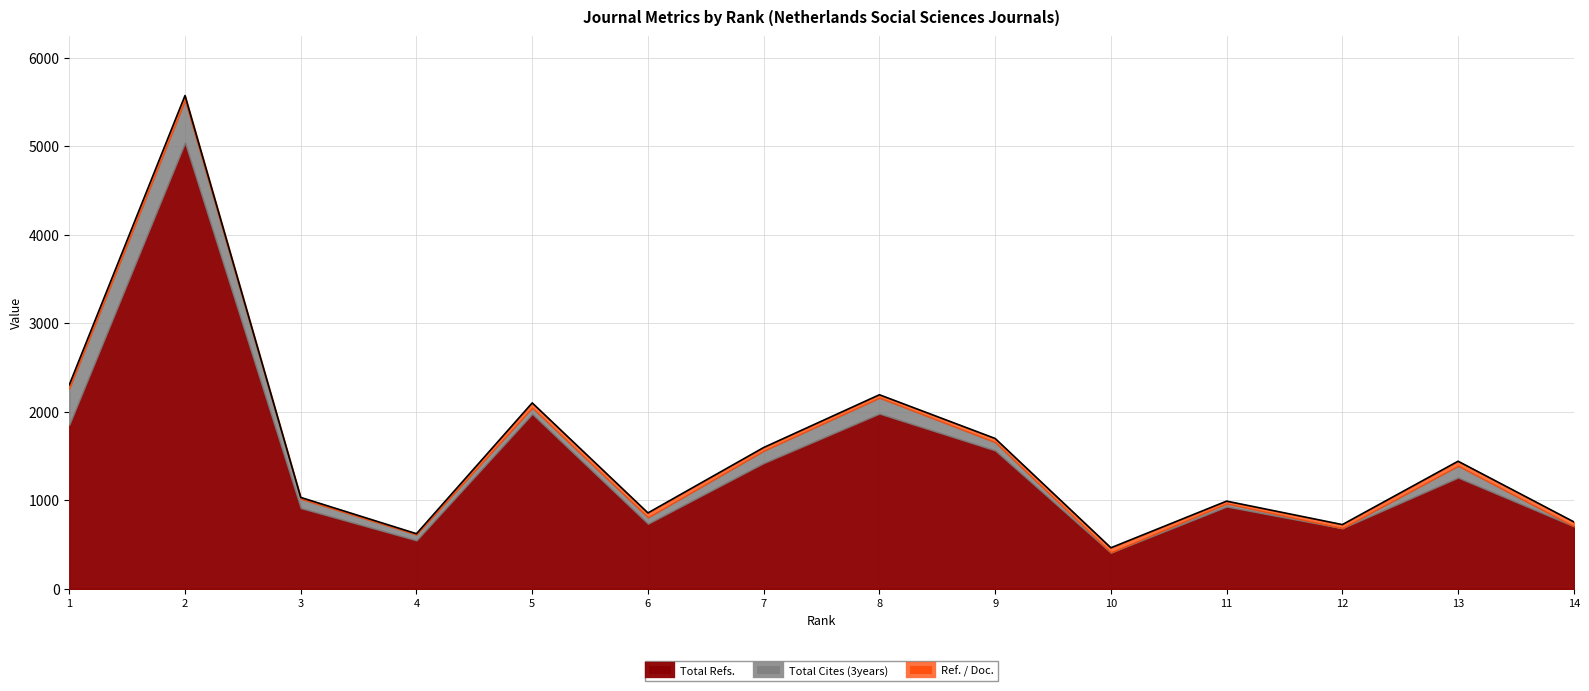

At 6, list the series in order from smallest to largest.

Ref. / Doc., Total Cites (3years), Total Refs.